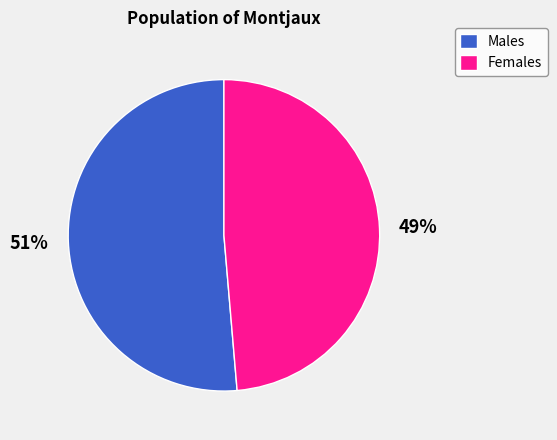

The Females slice represents 49% of the pie. True or false?

True